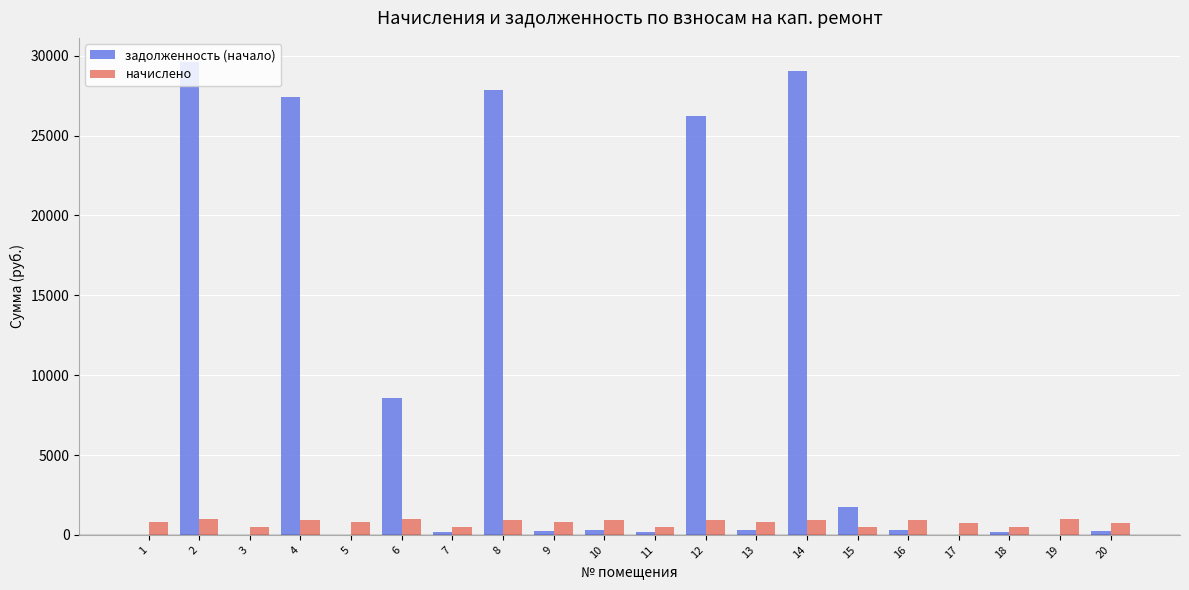

Which series has the largest total across all categories?

задолженность (начало)